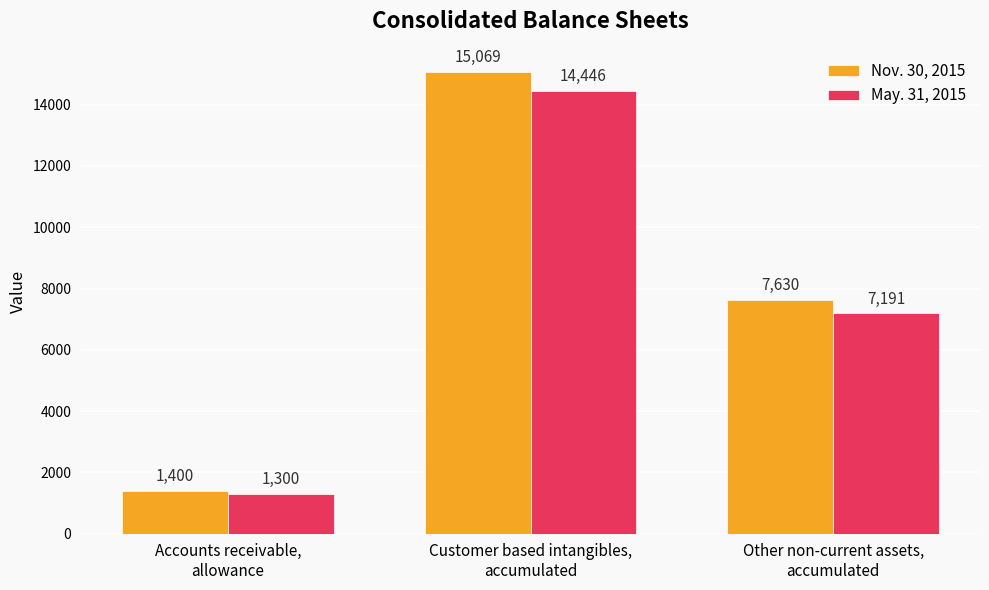

At which category does the chart reach its minimum across all series?

Accounts receivable,
allowance